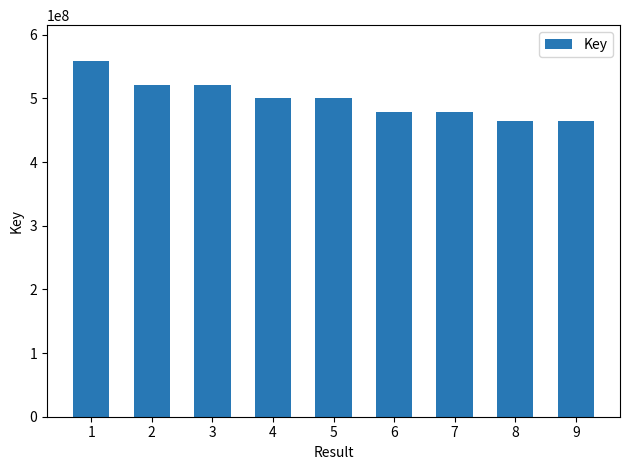

What is the minimum value shown in the chart?

464739711